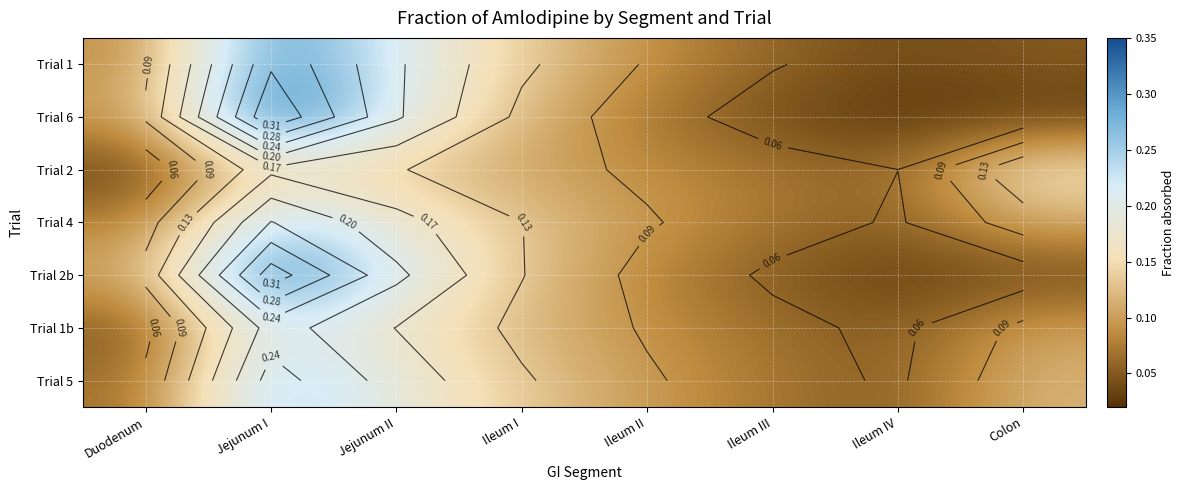

The Trial 2 series shows 0.0 at Ileum II. True or false?

False